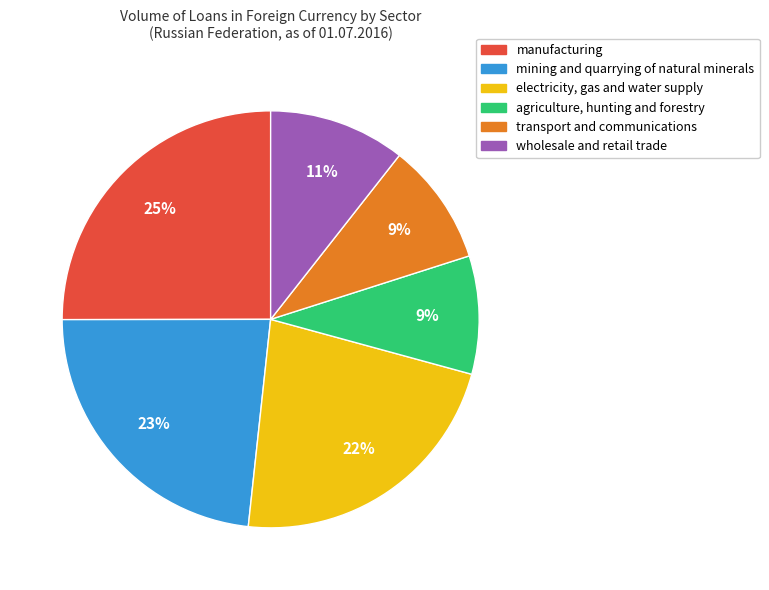

To the nearest percent, what is the difference between the mining and quarrying of natural minerals and electricity, gas and water supply slice percentages?

1%